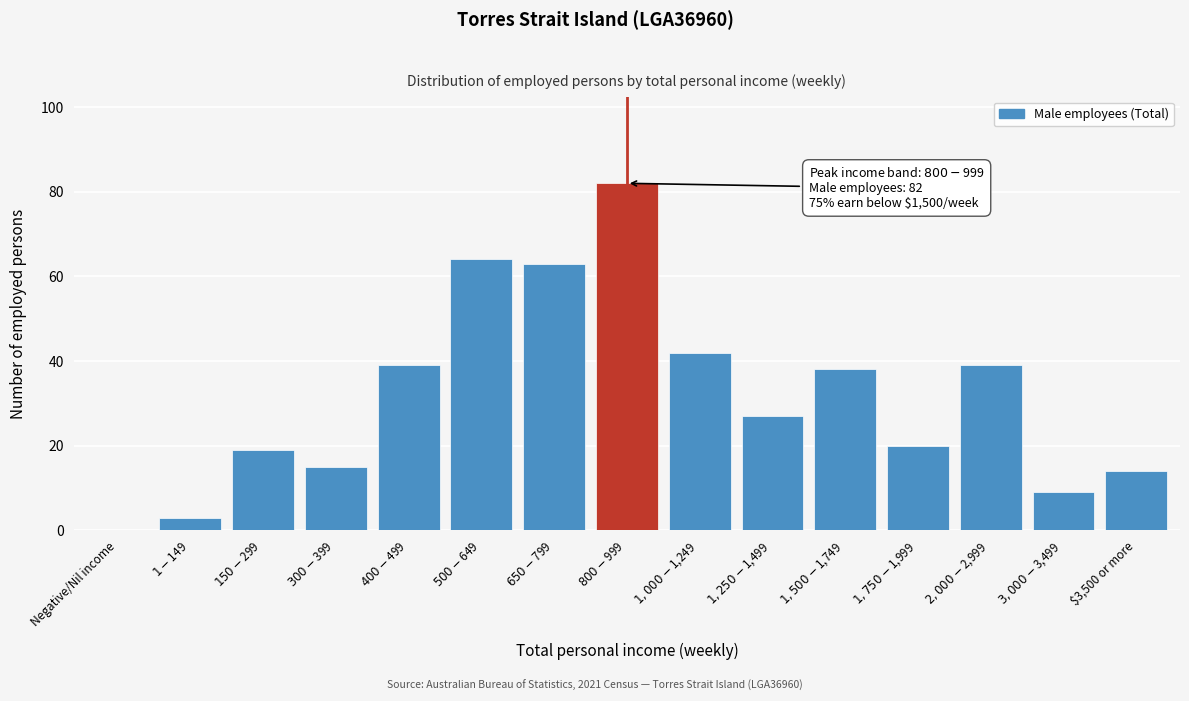

What is the sum of all values?

474